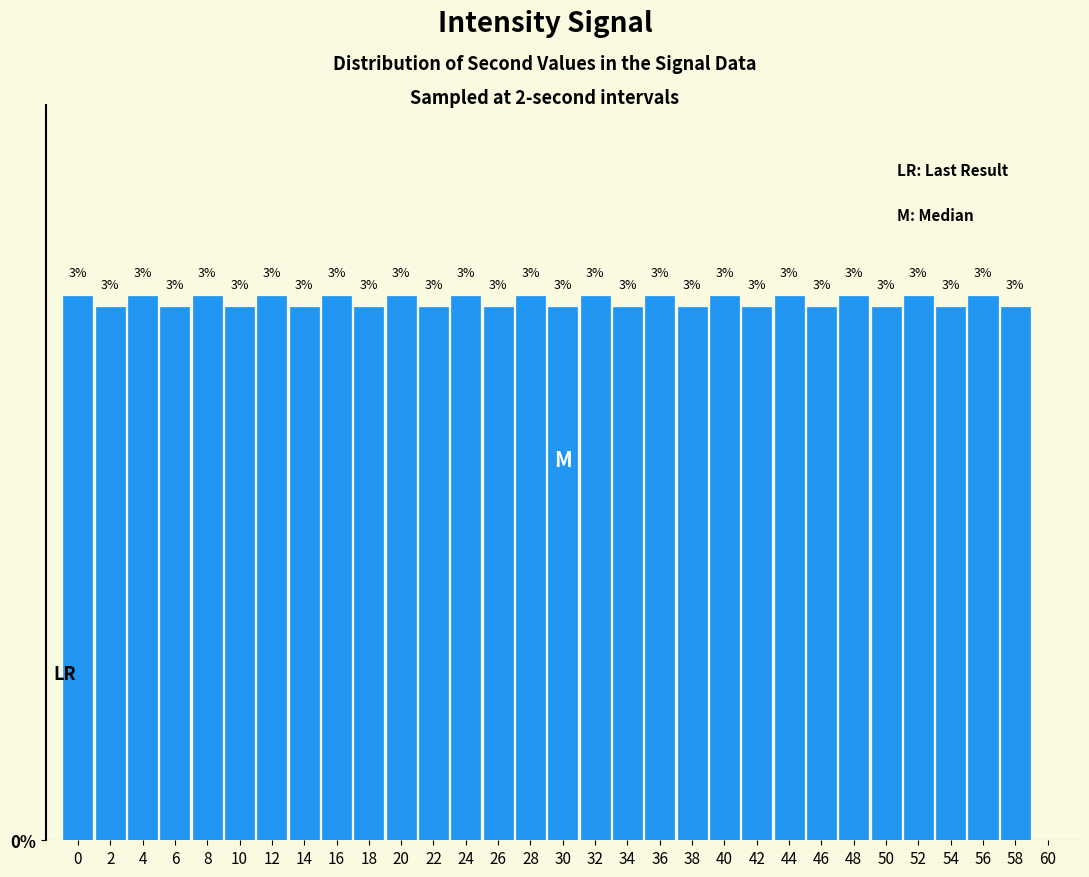

How many bars are there in total?

30